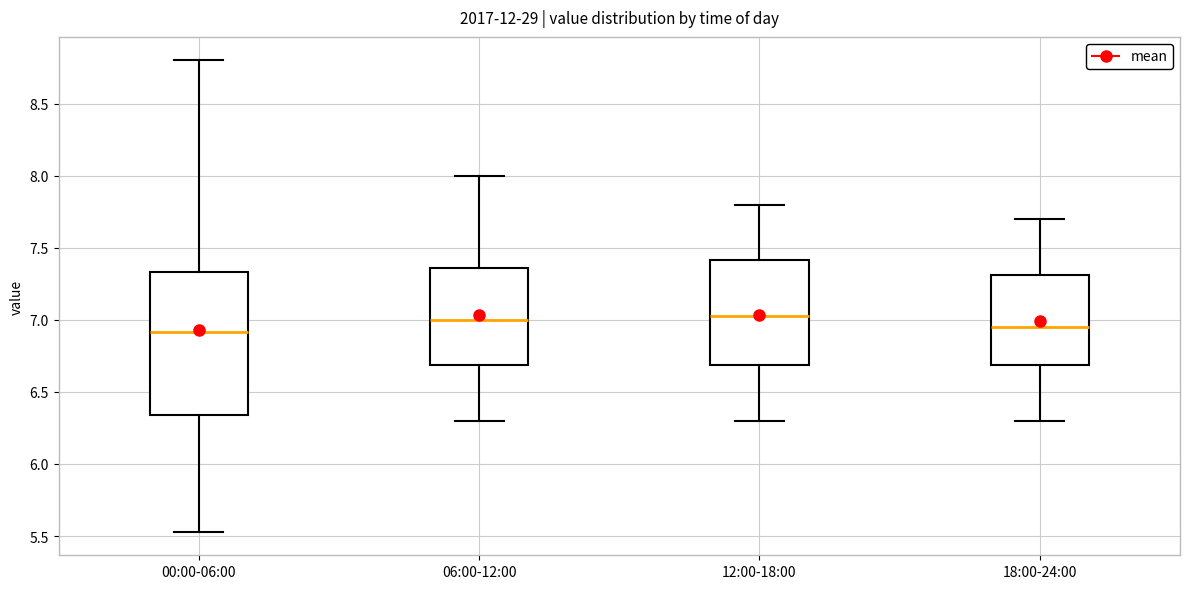

Reading left to right, read every box against the y-axis: the position of its median line, the range the box covers, and the ends of its whiskers. The values are not printed on the chart, so give them approximately, as read against the axis.

00:00-06:00: median 6.90, box 6.35 to 7.35, whiskers 5.55 to 8.80
06:00-12:00: median 7.00, box 6.70 to 7.35, whiskers 6.30 to 8.00
12:00-18:00: median 7.05, box 6.70 to 7.40, whiskers 6.30 to 7.80
18:00-24:00: median 6.95, box 6.70 to 7.30, whiskers 6.30 to 7.70